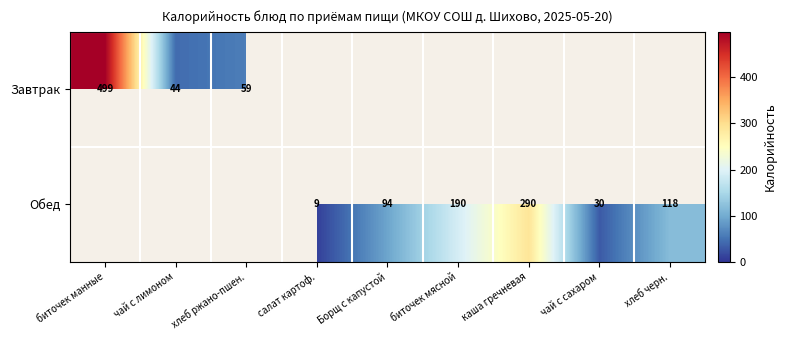

The Обед series shows 9 at салат картоф.. True or false?

True